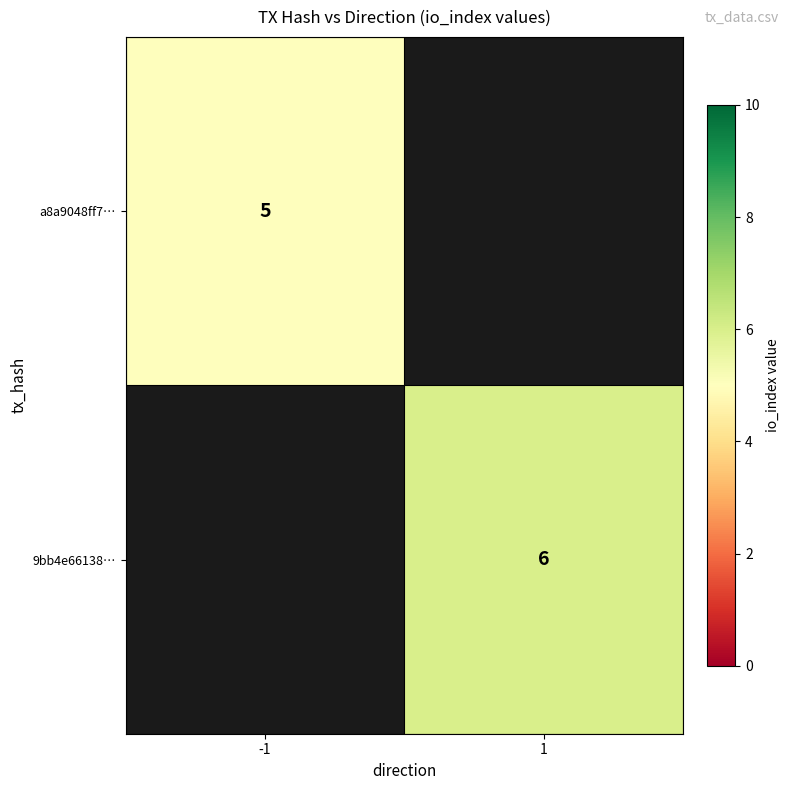

The 9bb4e66138… series shows 1 at 1. True or false?

False